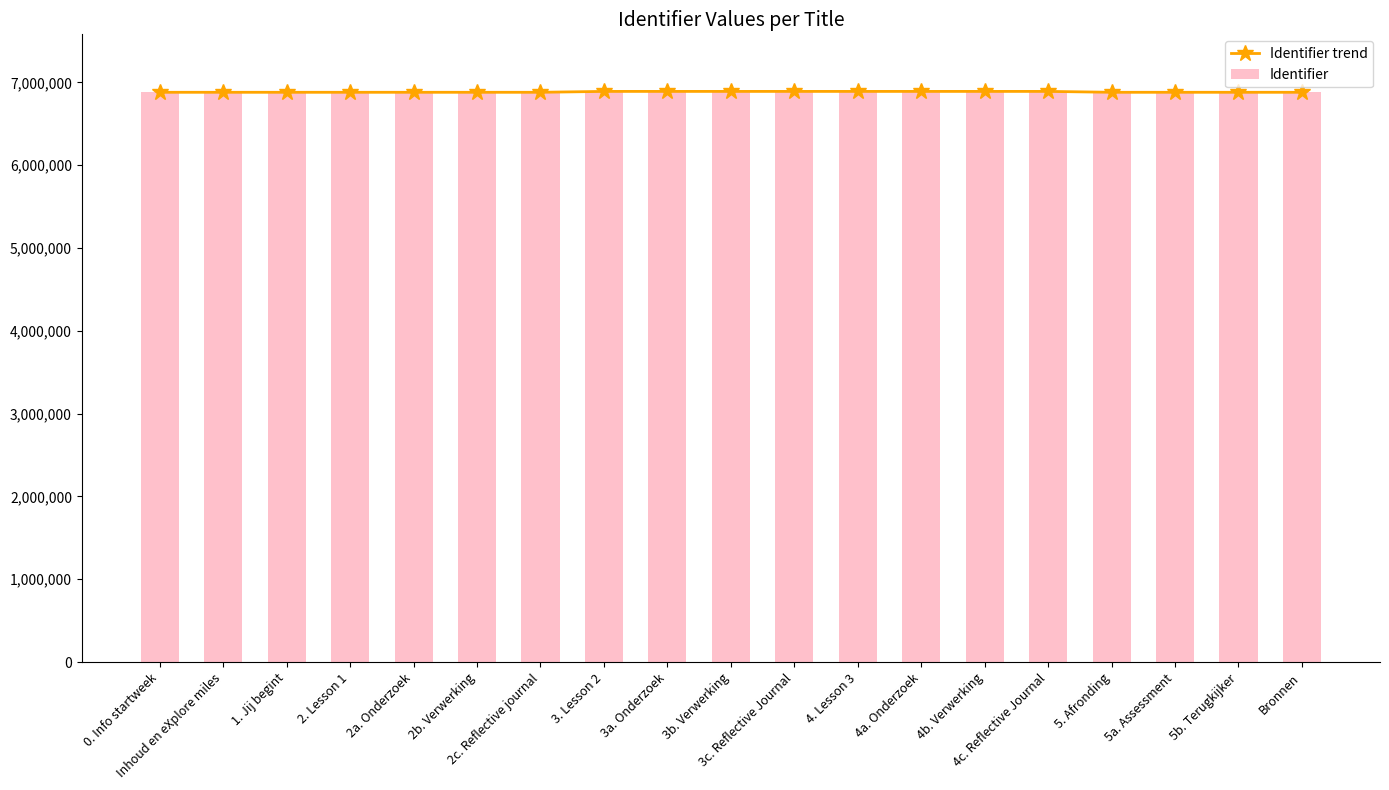

What is the total value across all series at 3a. Onderzoek?

13780208